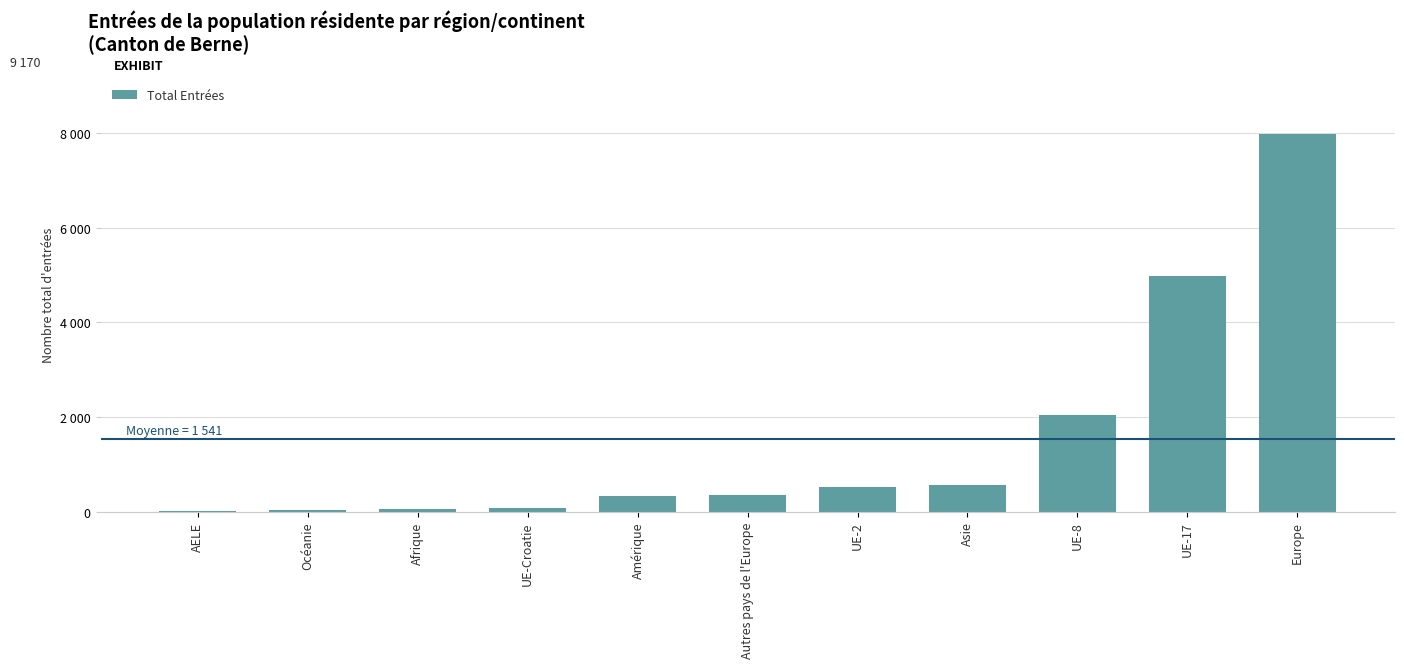

Is it true that the value at Océanie is 52?

False